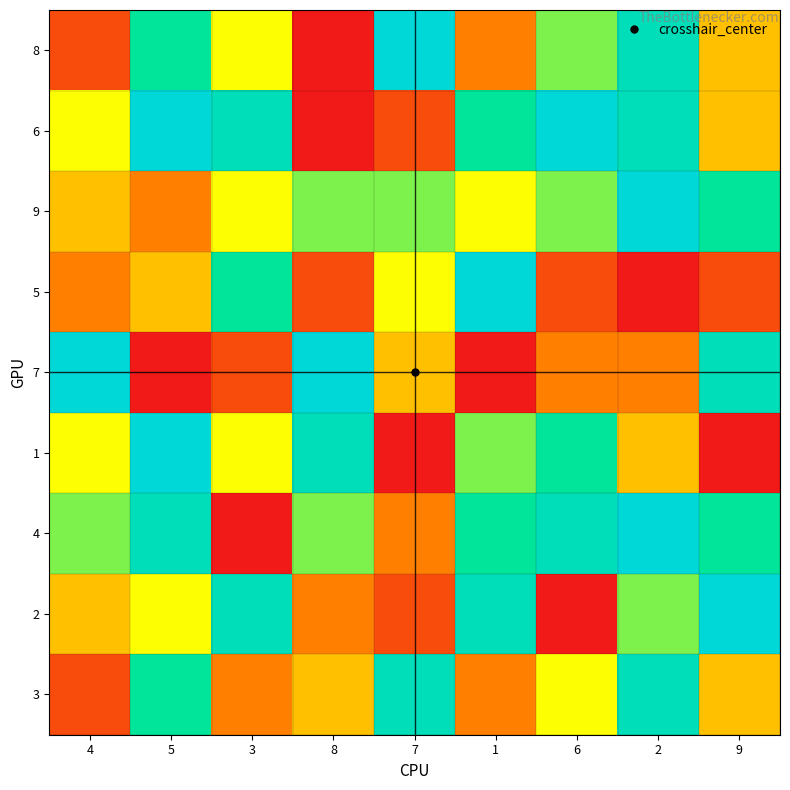

Reading left to right, transcribe all the data shown in this chart.

8: 4=2	5=7	3=5	8=1	7=9	1=3	6=6	2=8	9=4
6: 4=5	5=9	3=8	8=1	7=2	1=7	6=9	2=8	9=4
9: 4=4	5=3	3=5	8=6	7=6	1=5	6=6	2=9	9=7
5: 4=3	5=4	3=7	8=2	7=5	1=9	6=2	2=1	9=2
7: 4=9	5=1	3=2	8=9	7=4	1=1	6=3	2=3	9=8
1: 4=5	5=9	3=5	8=8	7=1	1=6	6=7	2=4	9=1
4: 4=6	5=8	3=1	8=6	7=3	1=7	6=8	2=9	9=7
2: 4=4	5=5	3=8	8=3	7=2	1=8	6=1	2=6	9=9
3: 4=2	5=7	3=3	8=4	7=8	1=3	6=5	2=8	9=4